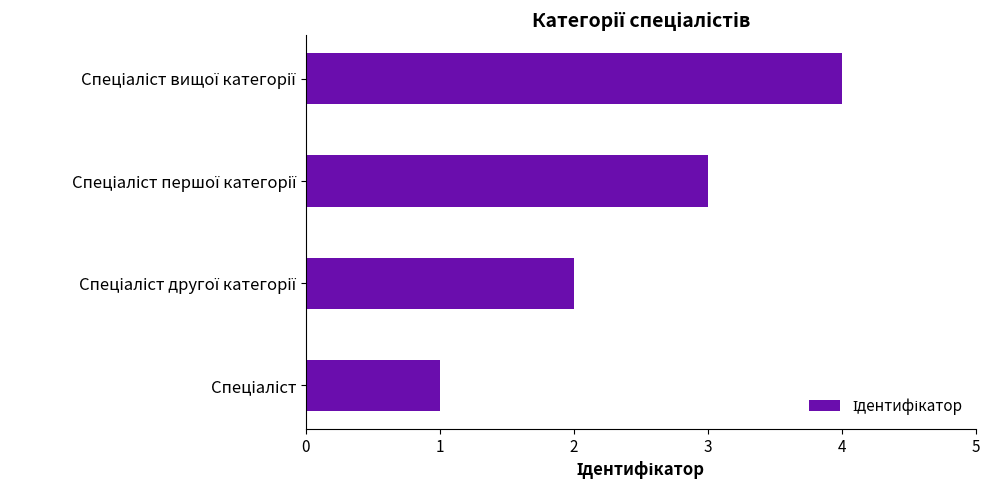

What is the difference between the maximum and minimum values?

3